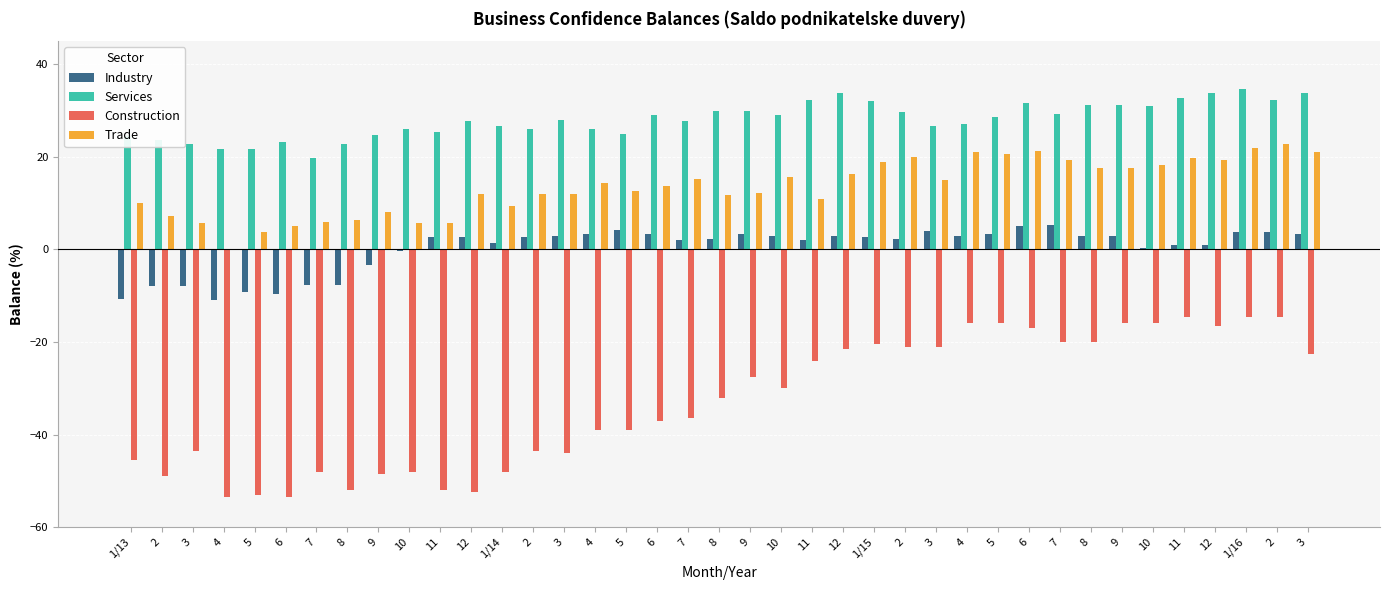

What is the greatest value displayed?

34.7